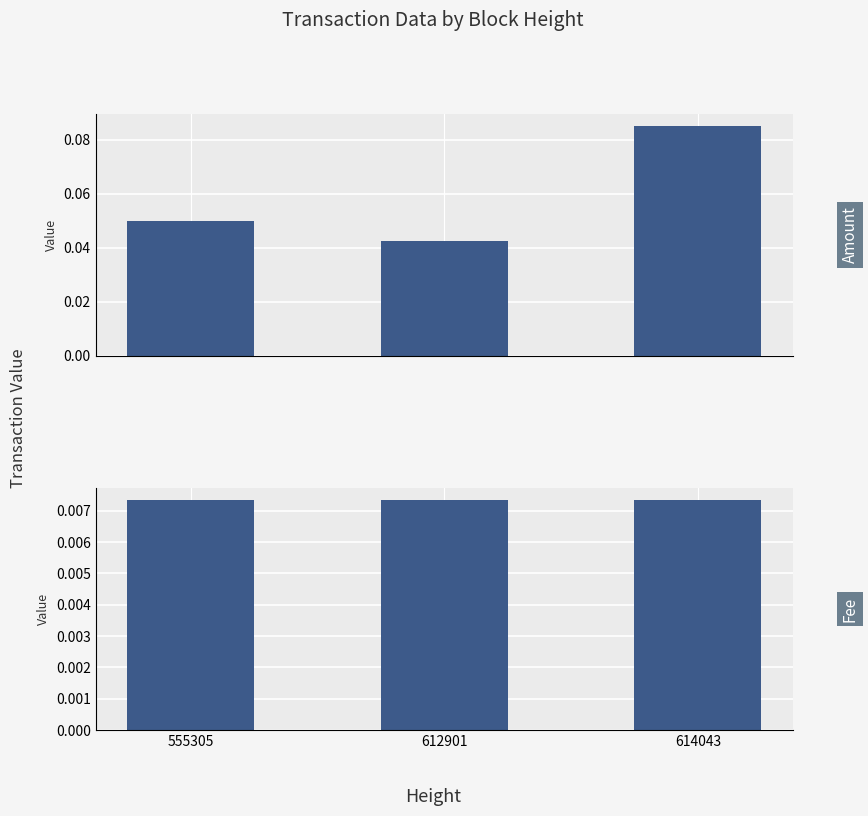

What are all the series names shown in the legend?

Amount, Fee